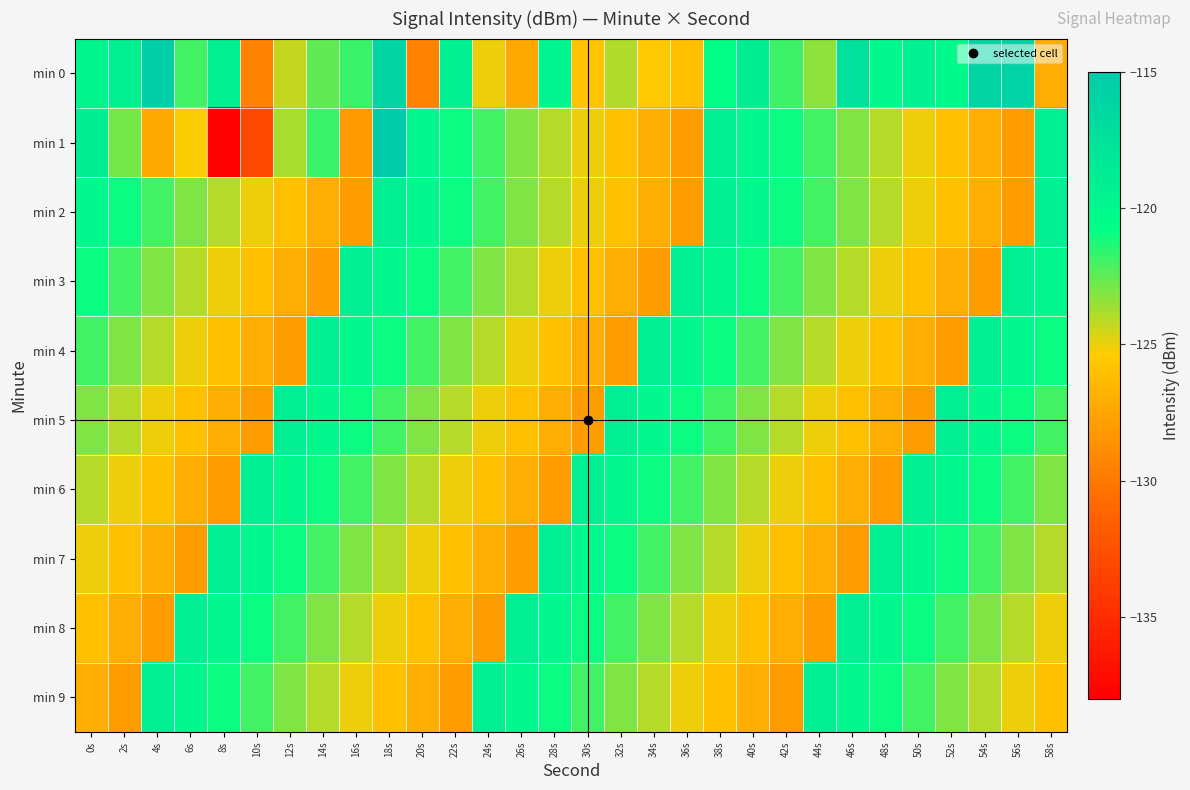

What is the smallest value displayed?

-137.8